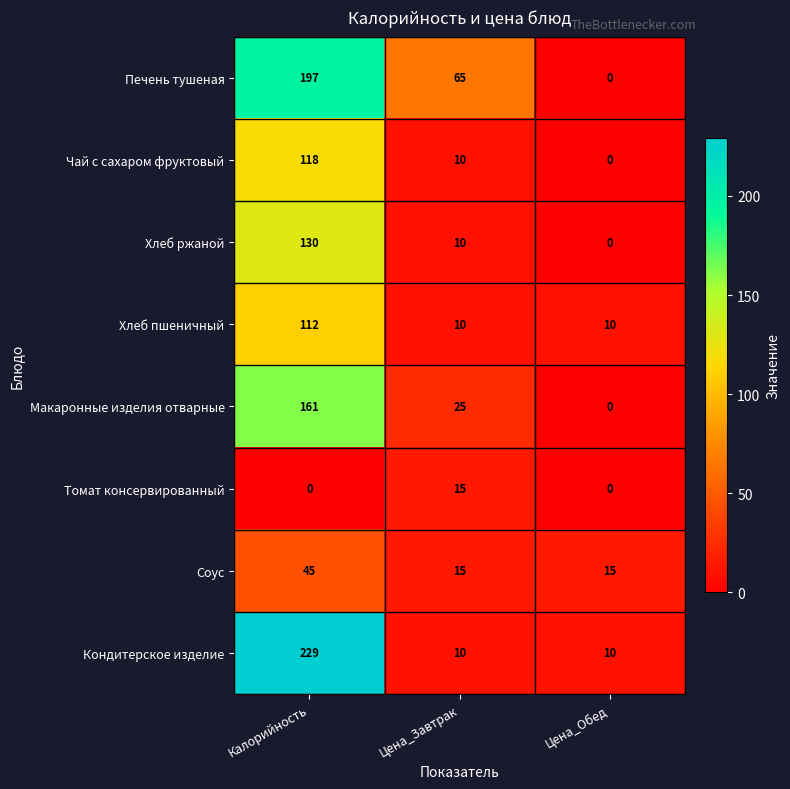

Which series has the largest total across all categories?

Печень тушеная